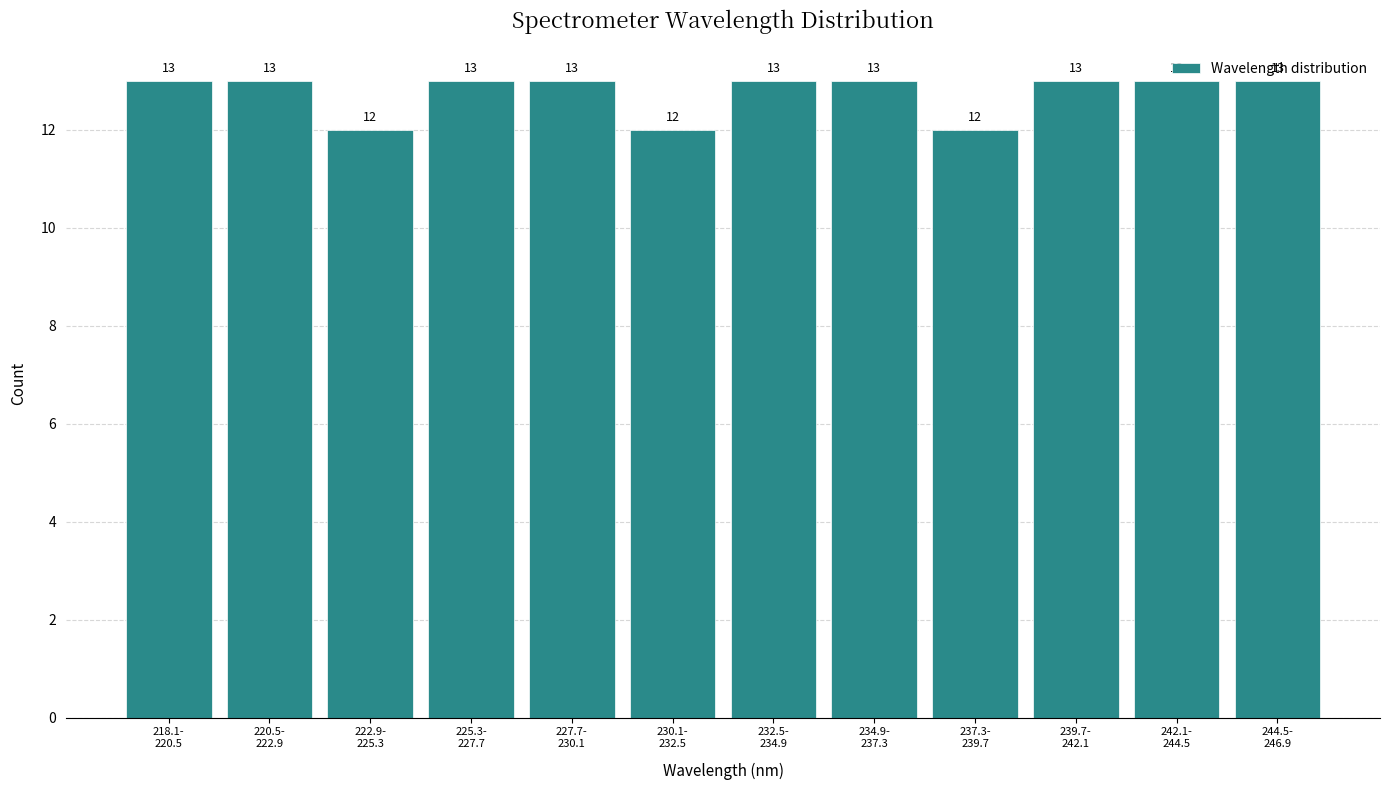

What is the average value?

13